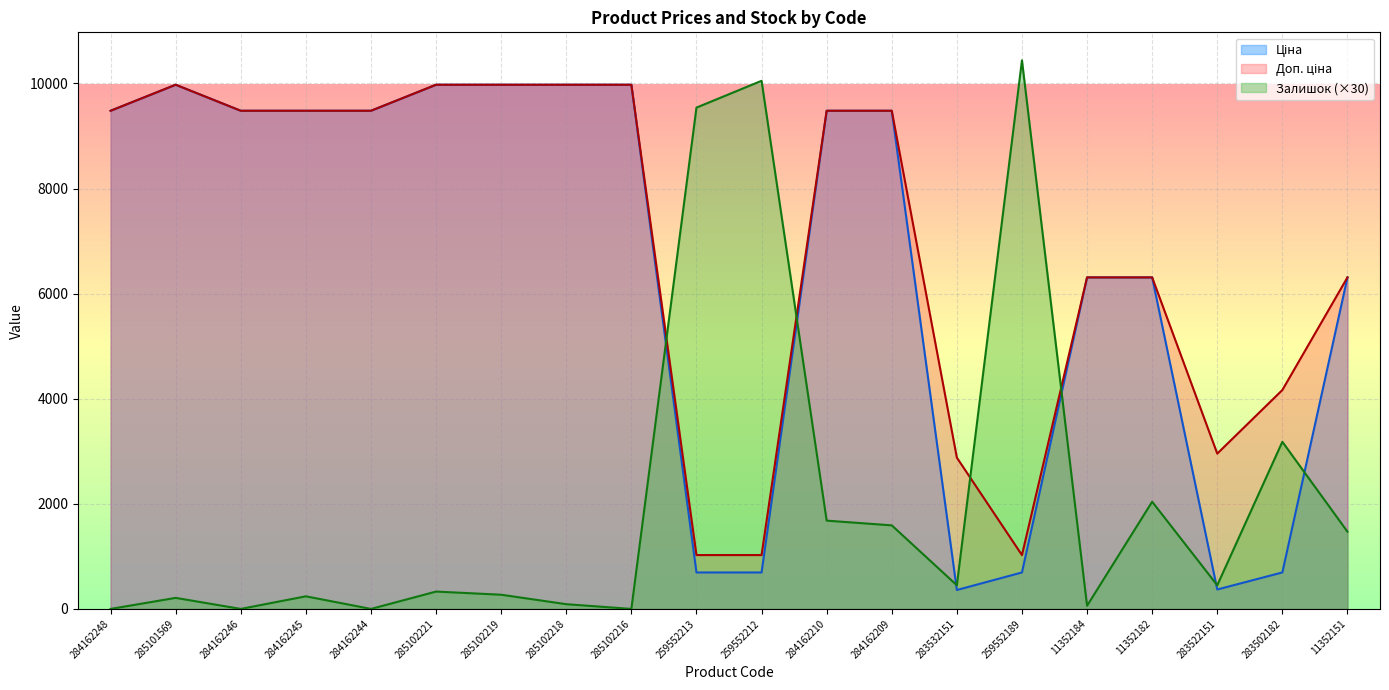

Between 11352184 and 283522151, which series saw the biggest shift?

Ціна